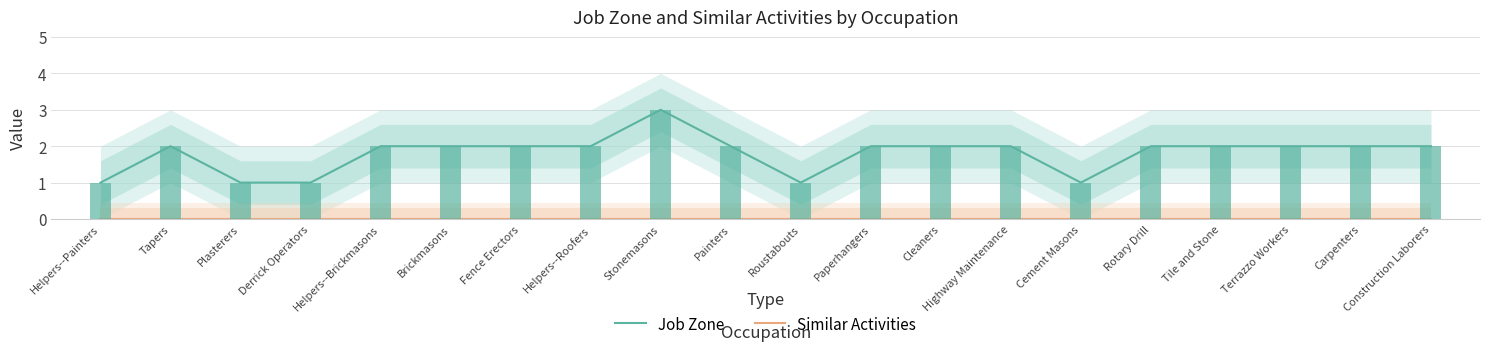

Which category has the lowest value in the Similar Activities series?

Helpers--Painters